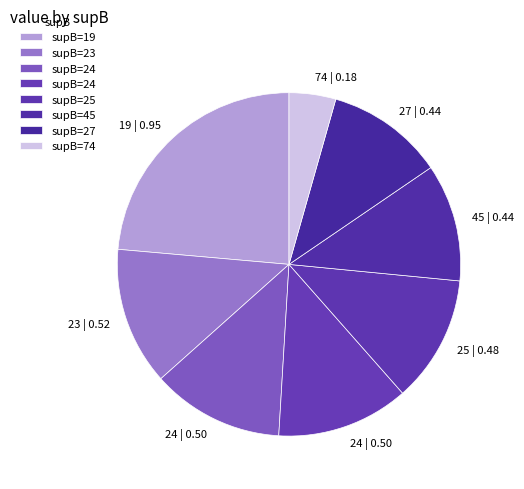

How many segments does this pie chart have?

8